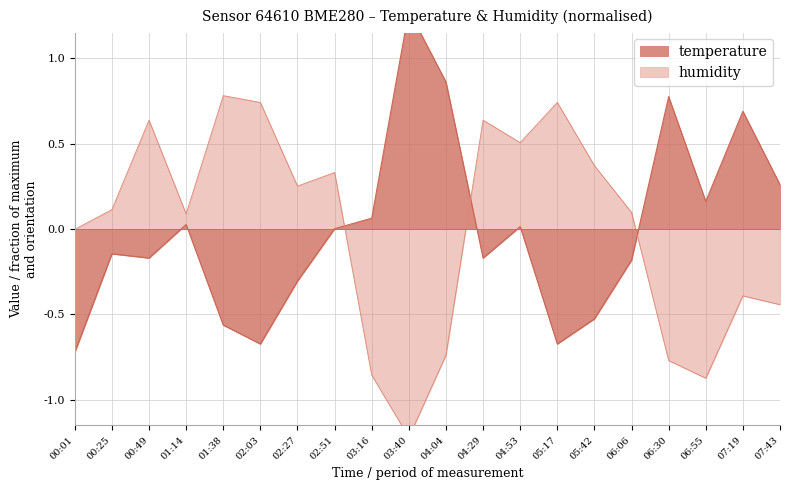

Which category has the highest value in the humidity series?

01:38